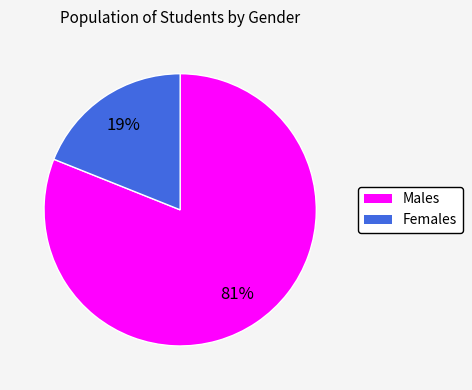

Is there a majority slice in this chart?

Yes